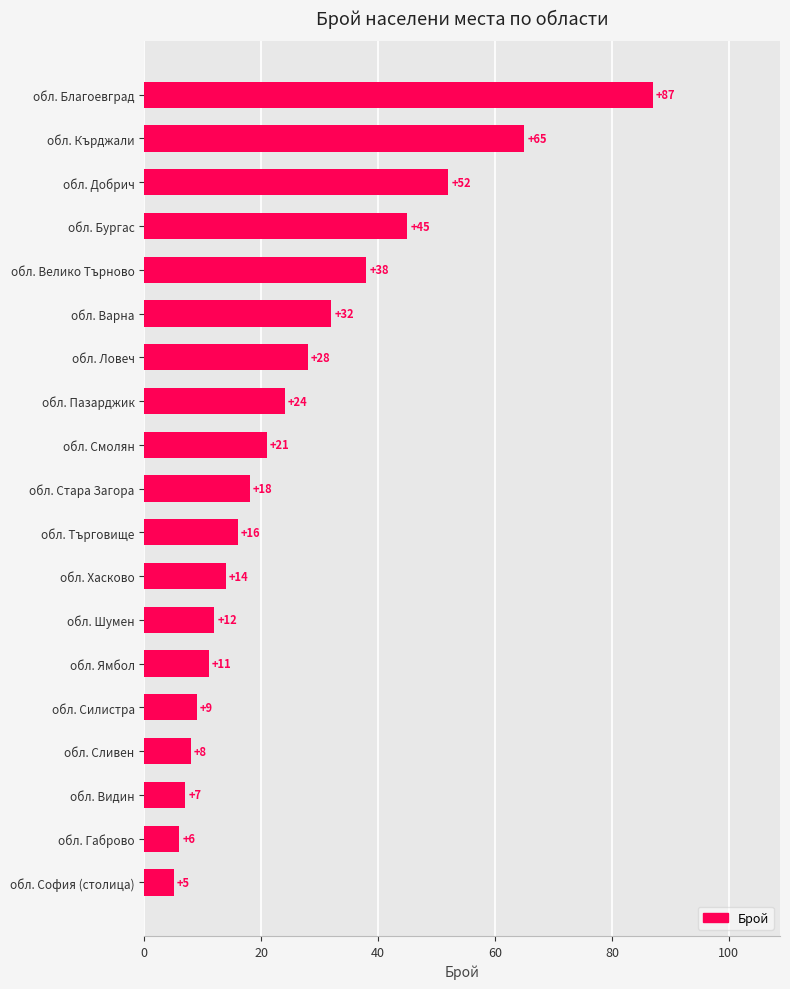

Between обл. Хасково and обл. Сливен, which is larger?

обл. Хасково